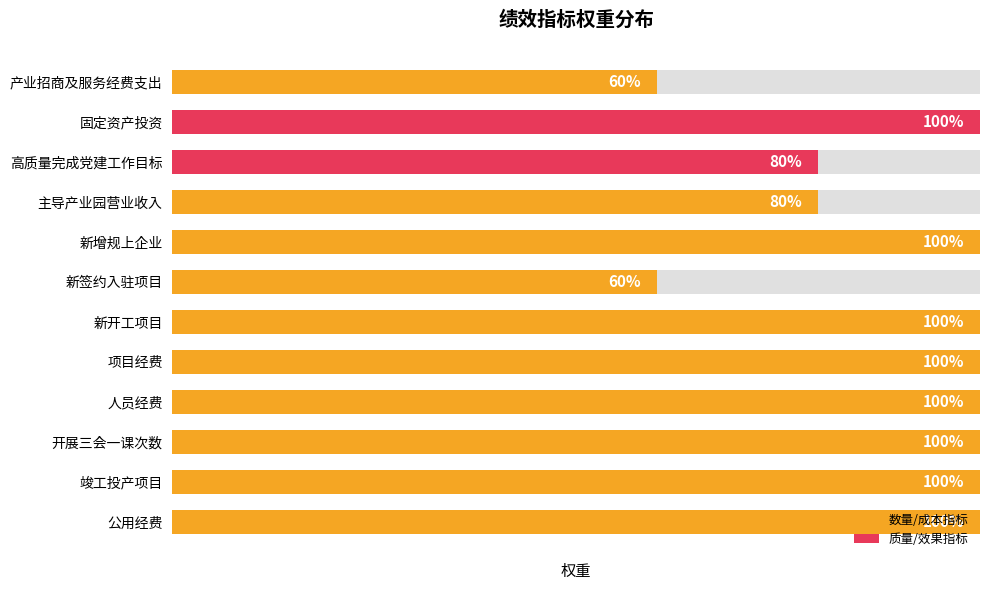

Does the chart contain stacked bars?

No